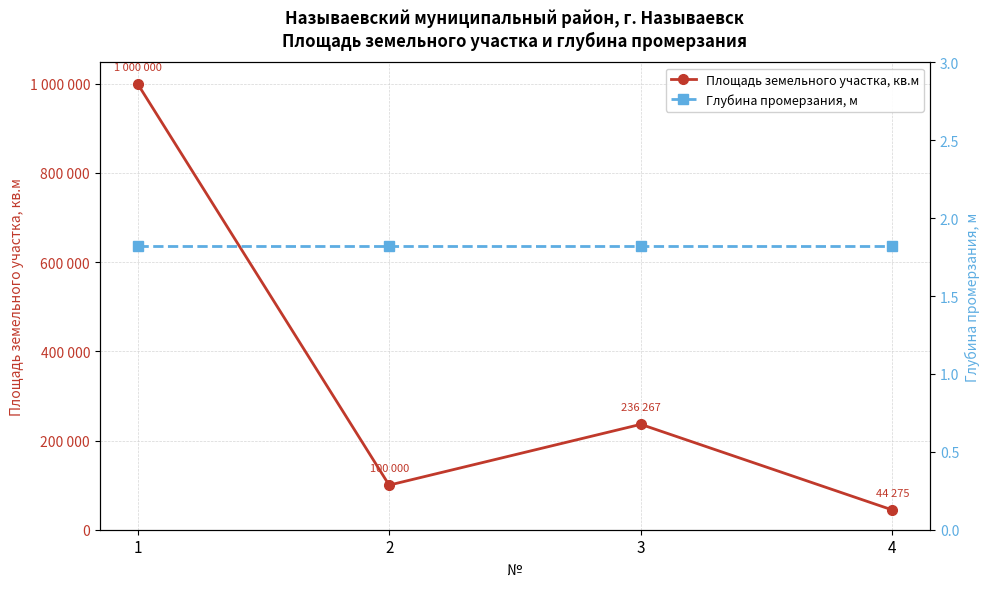

The Площадь земельного участка, кв.м series shows 100000.0 at 2. True or false?

True